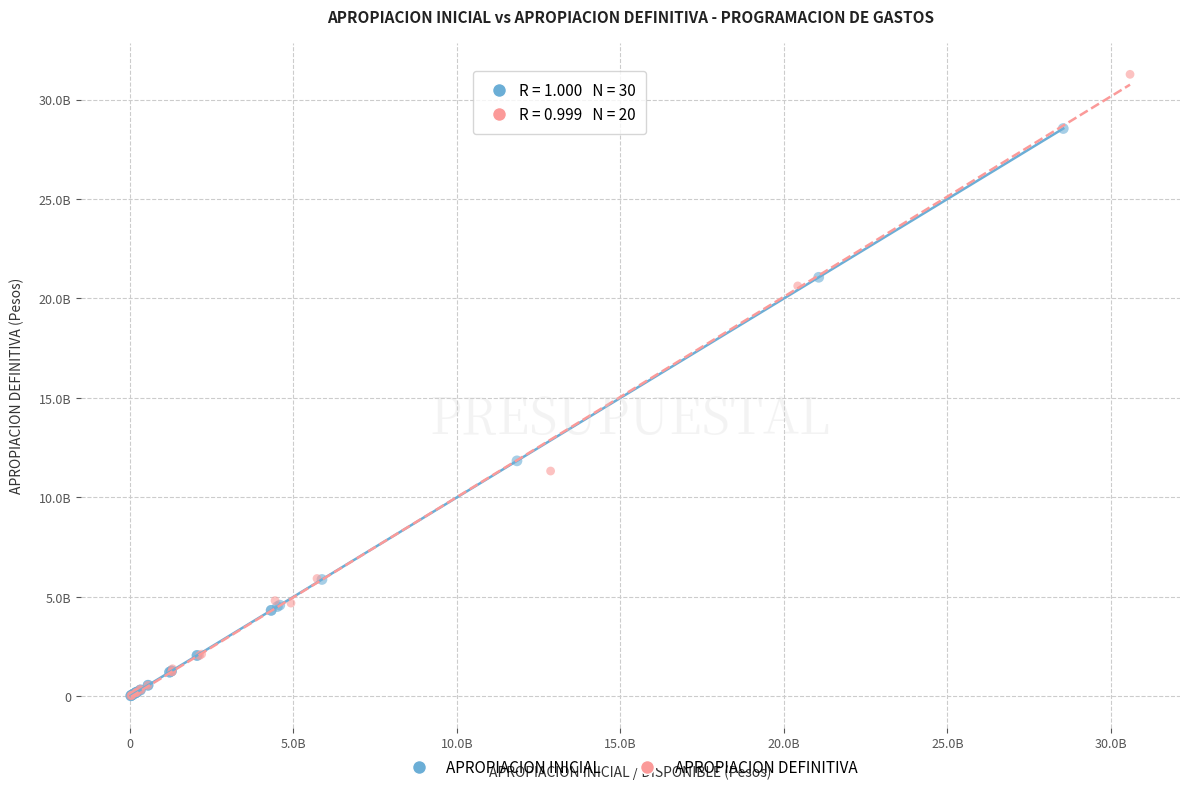

What are all the series names shown in the legend?

APROPIACION INICIAL, APROPIACION DEFINITIVA